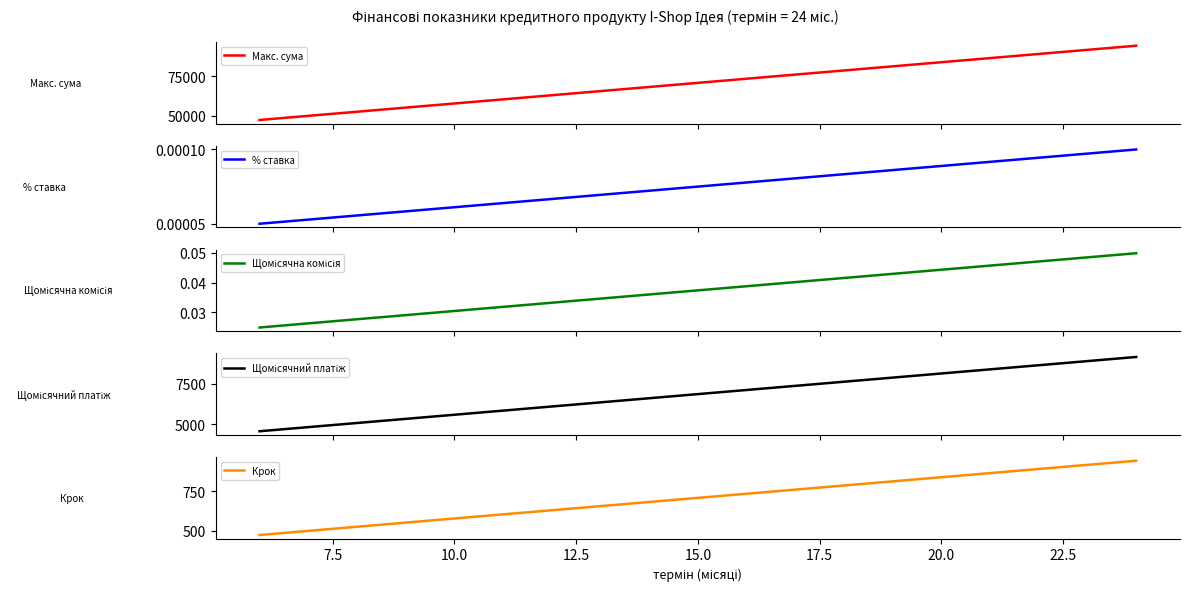

How many lines are shown in the chart?

5